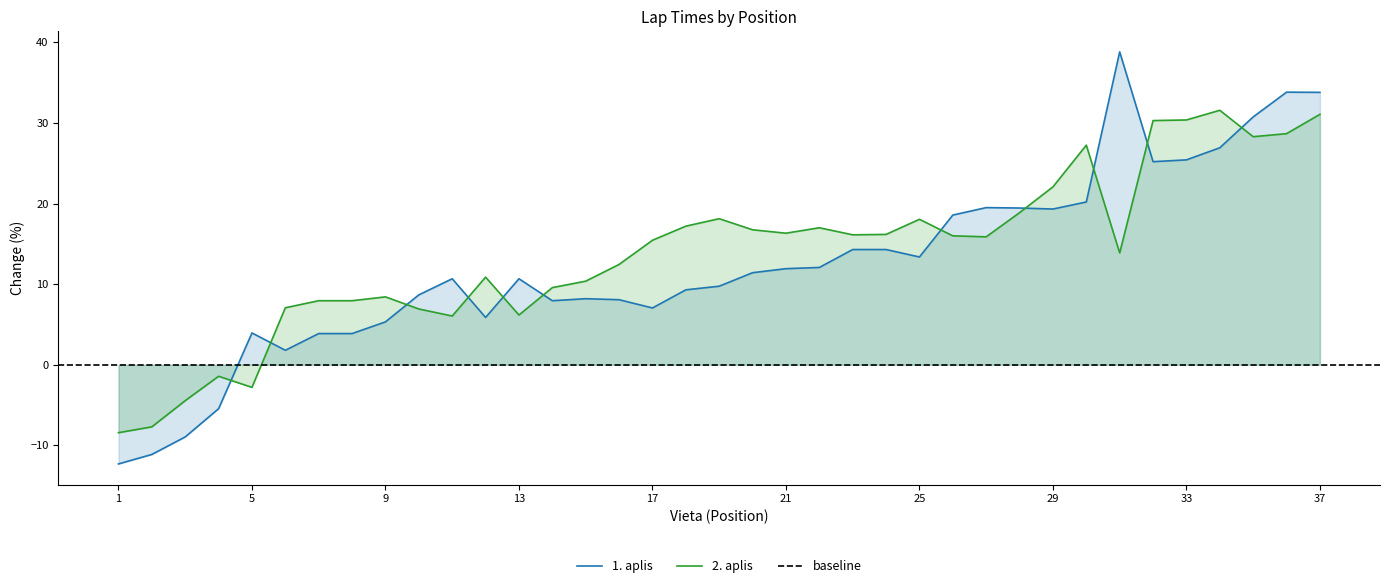

At which label is 2. aplis (min) closest to 11?

12